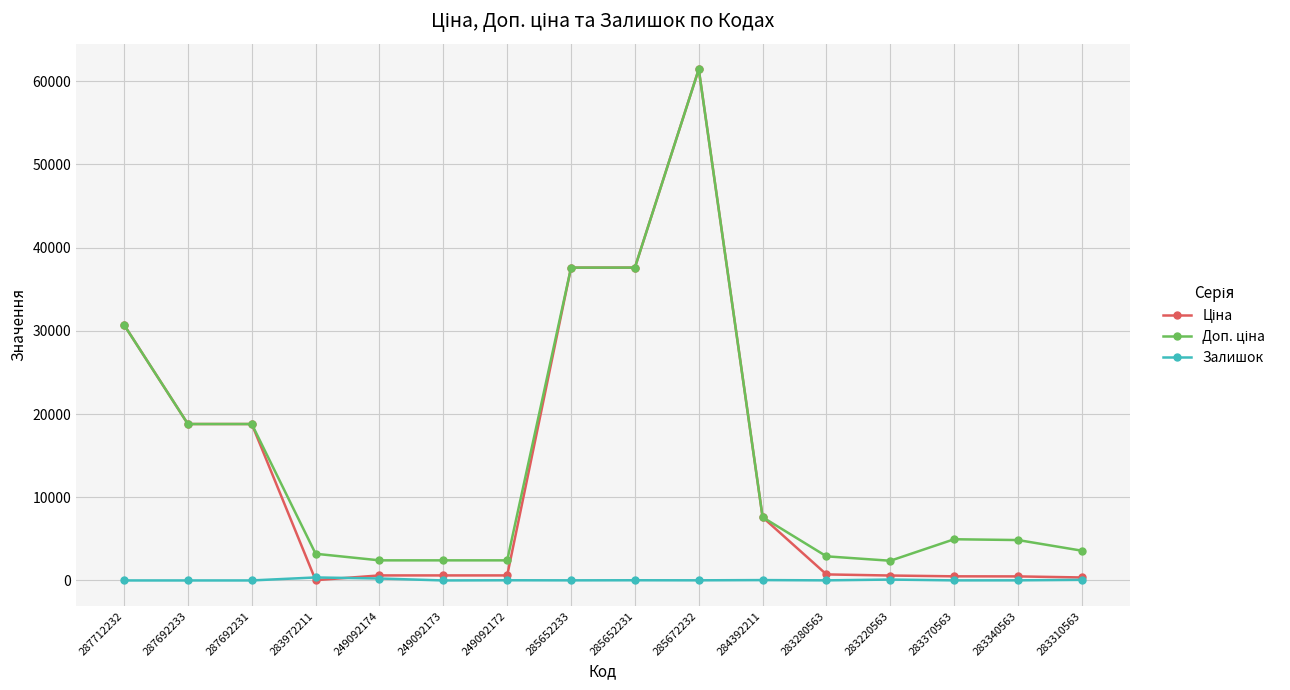

Which label corresponds to the largest value in the chart?

285672232